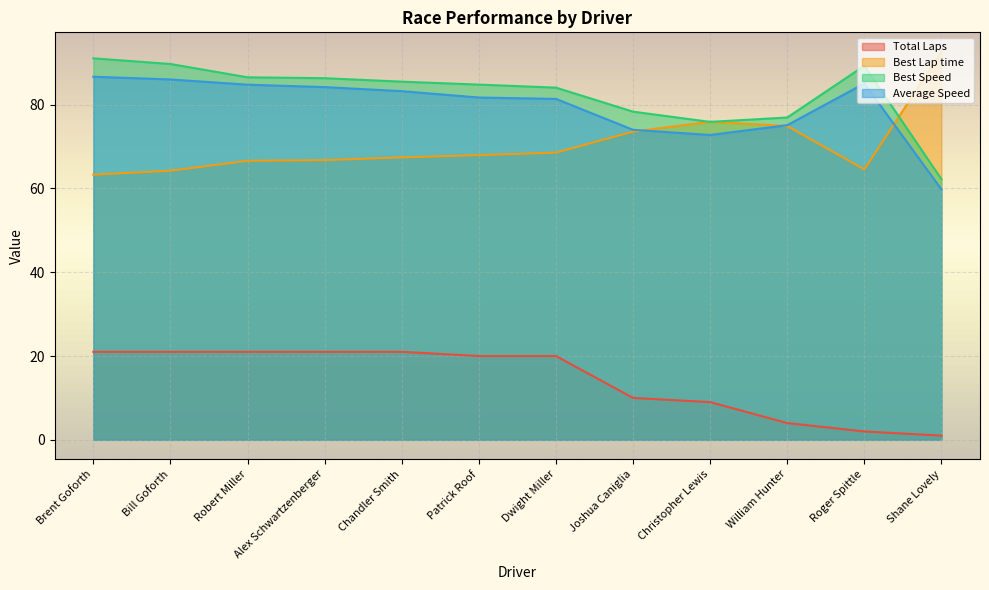

How many lines are shown in the chart?

4